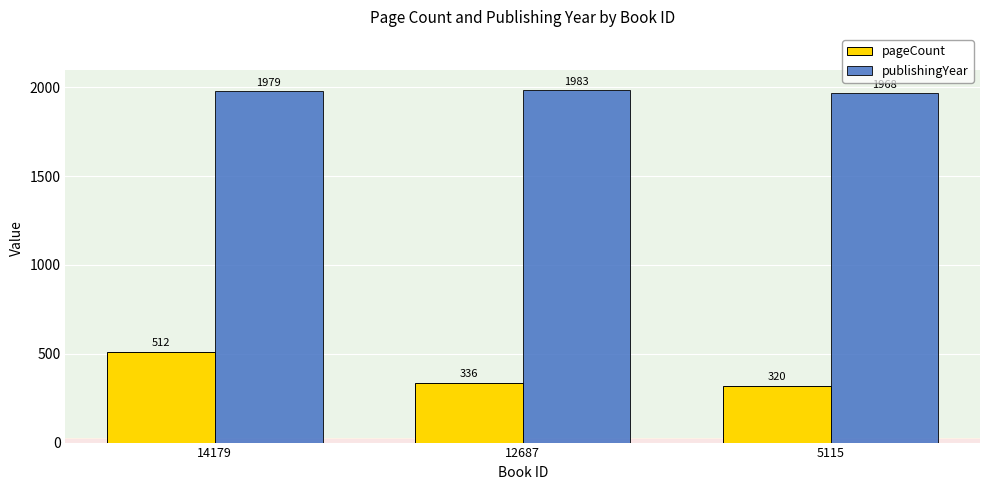

Which series has the widest spread of values?

pageCount